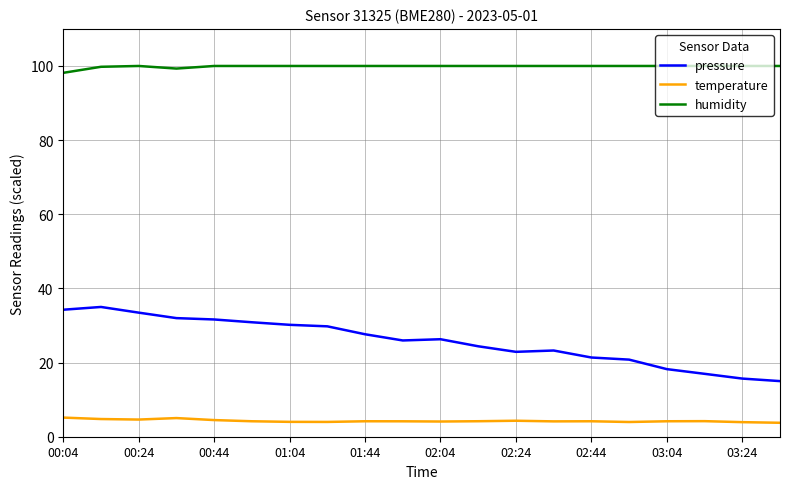

True or false: temperature and pressure intersect in this chart.

False